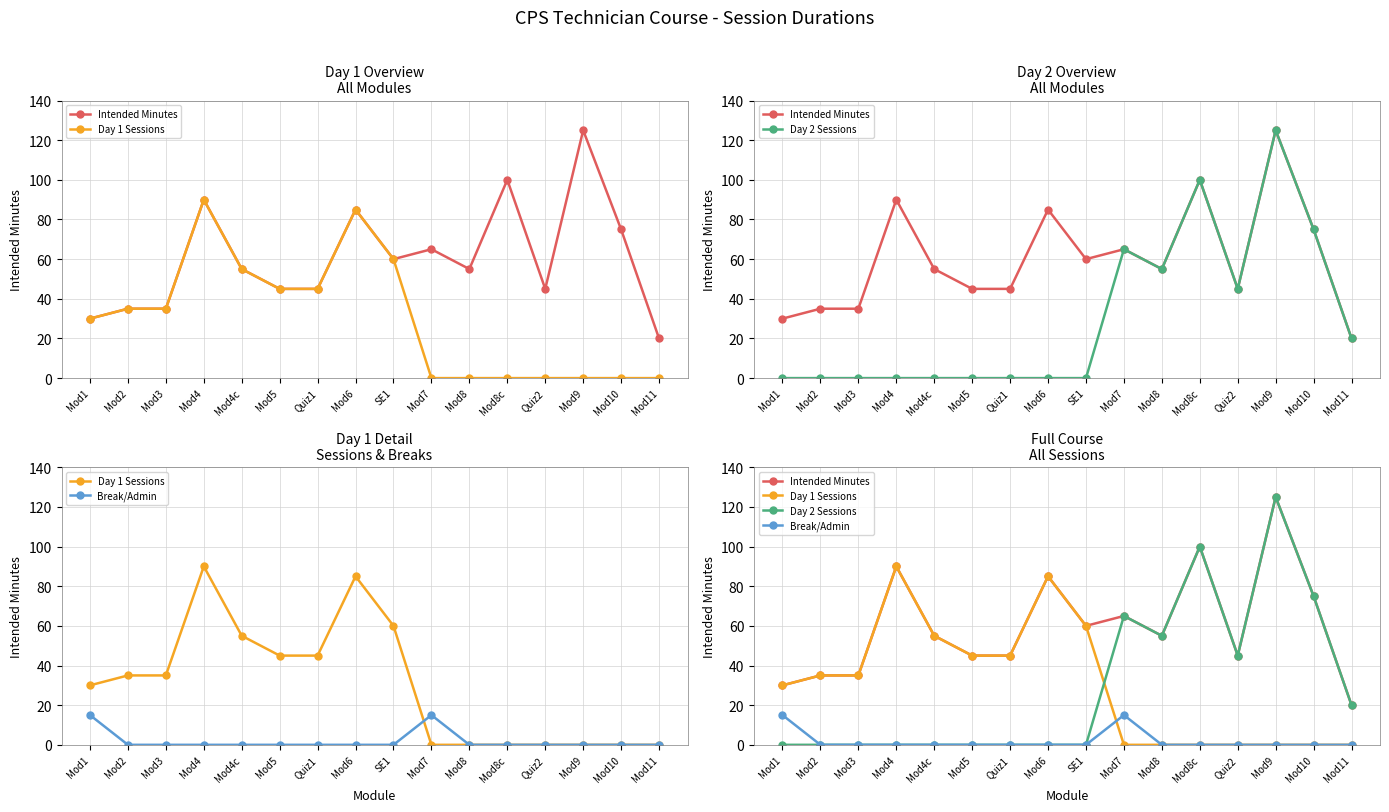

What is the approximate value of Intended Minutes at Mod7, to the nearest 5?

65